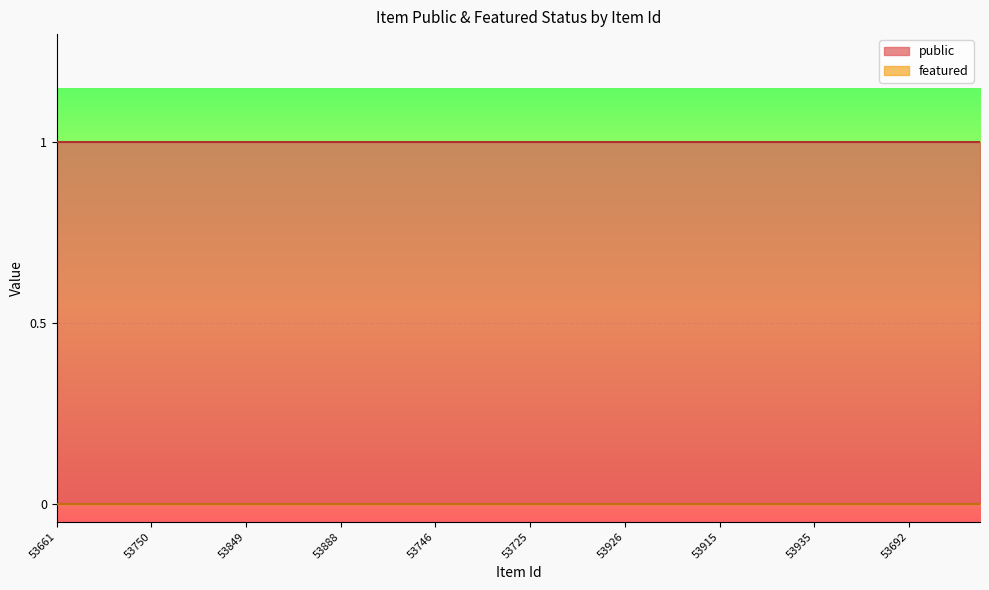

What is the value of the public point at the 32nd from the left?

1